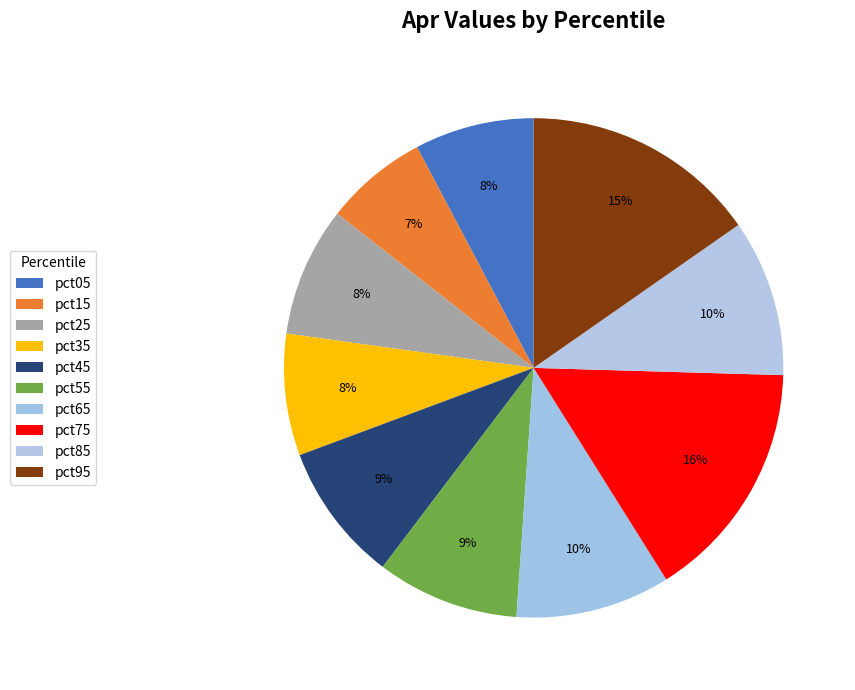

Is there any slice that represents more than half of the pie?

No